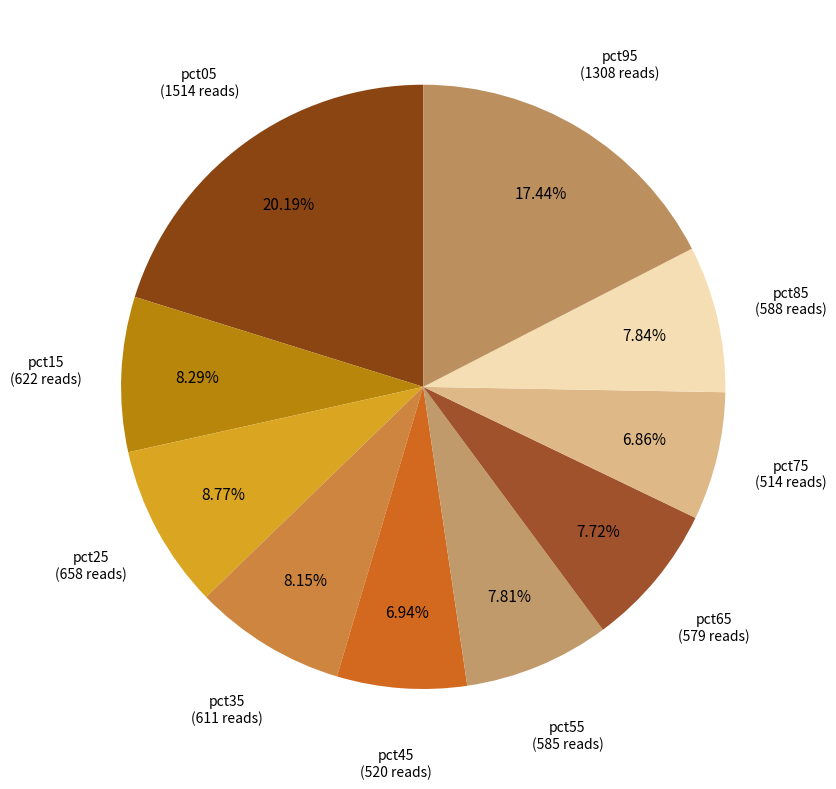

Count the number of slices in the pie.

10